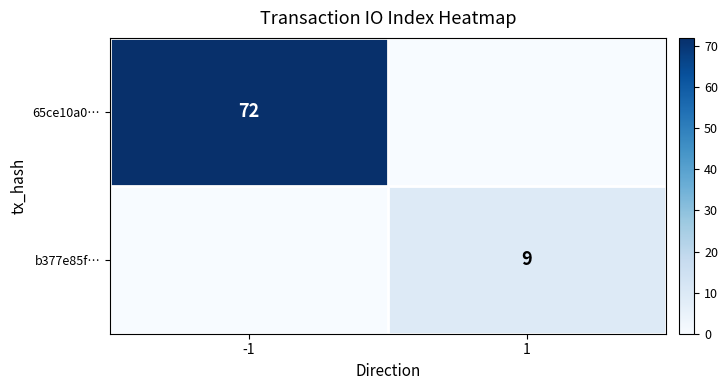

At which category is the sum across all series the highest?

-1